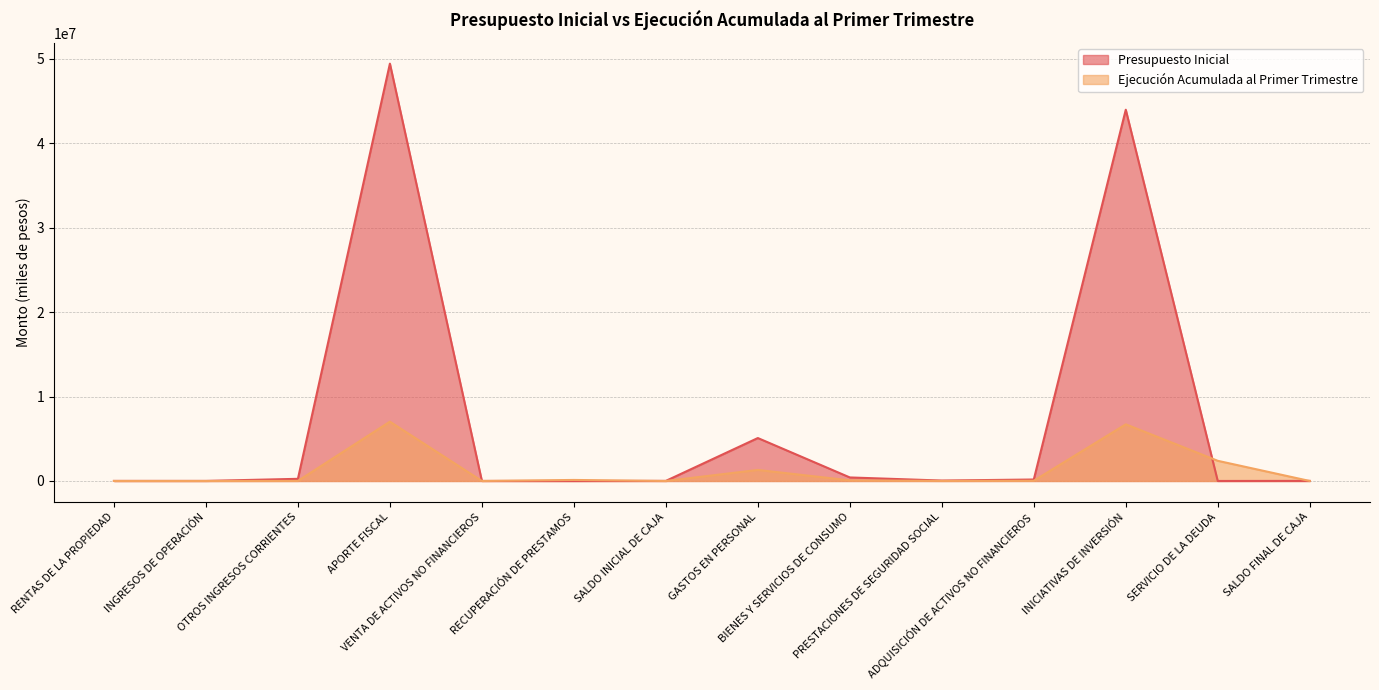

True or false: Ejecución Acumulada al Primer Trimestre has a value of 6707771 at INICIATIVAS DE INVERSIÓN.

True